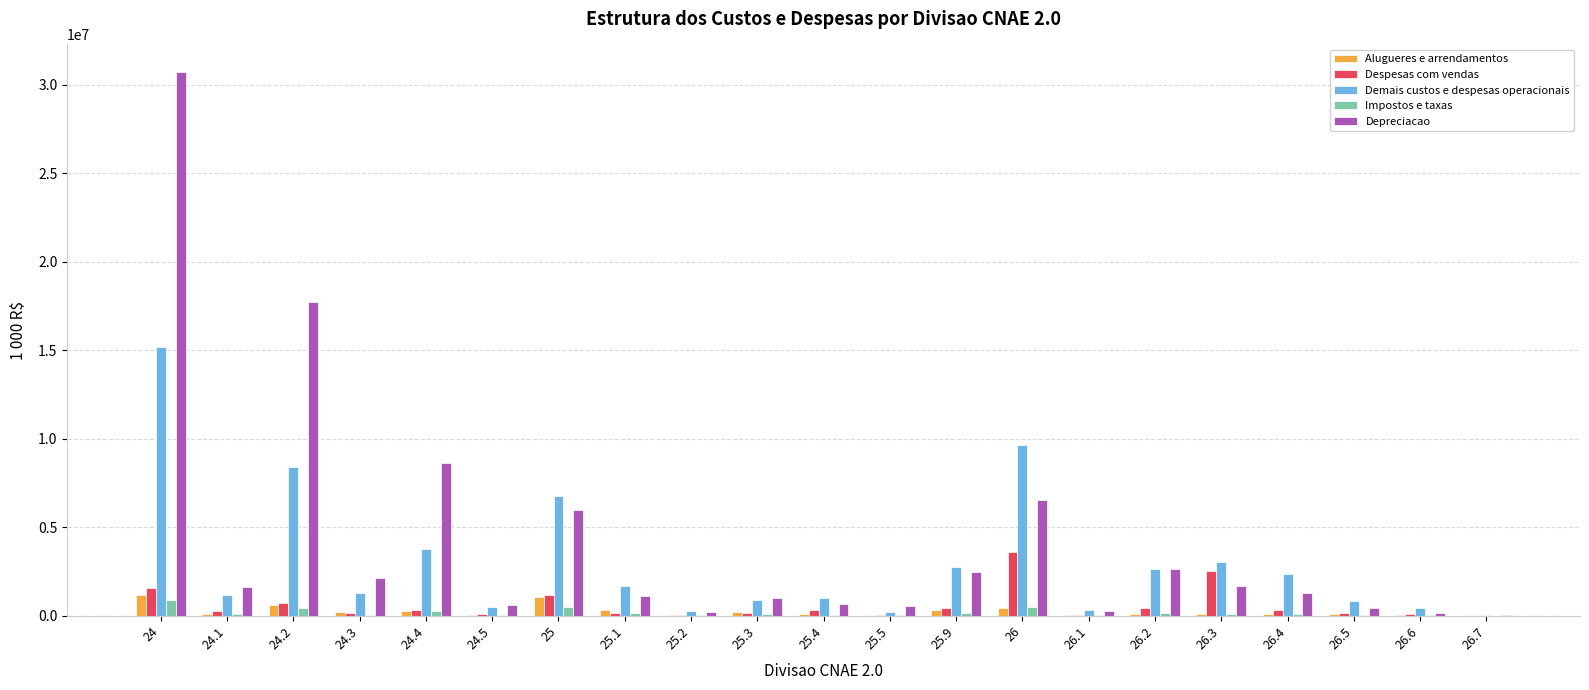

What is the sum of all Depreciacao values?

86456652